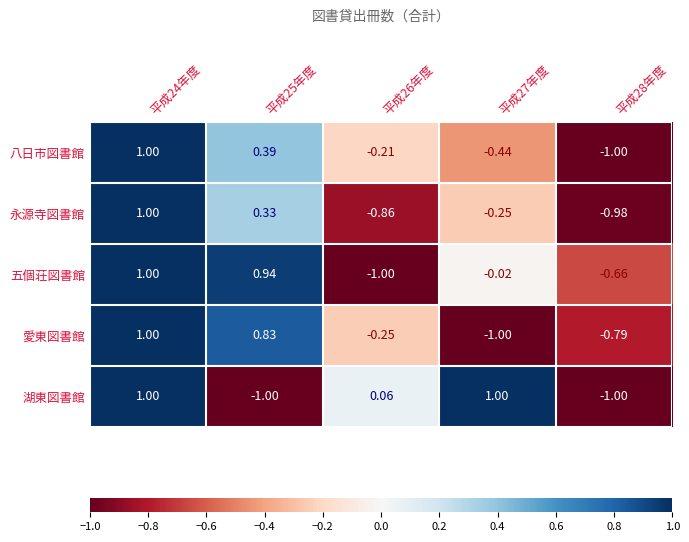

At 平成26年度, list the series in order from smallest to largest.

五個荘図書館, 永源寺図書館, 愛東図書館, 八日市図書館, 湖東図書館